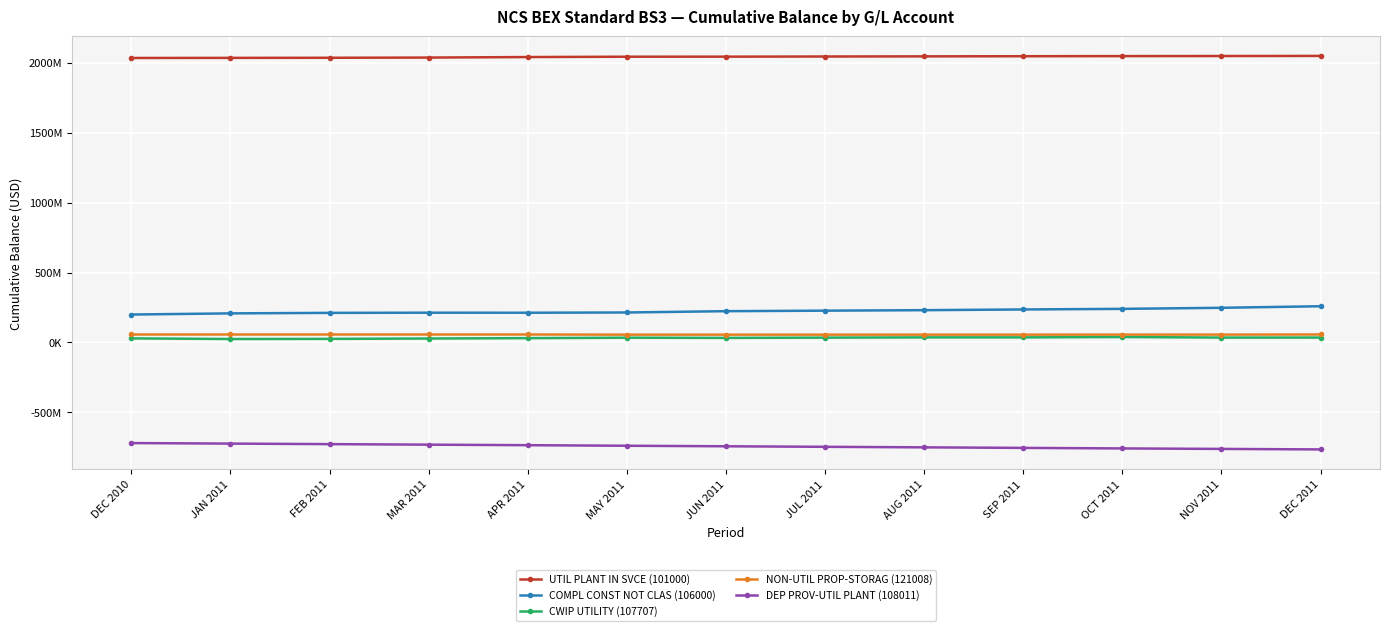

What is the minimum value shown in the chart?

-764508233.2